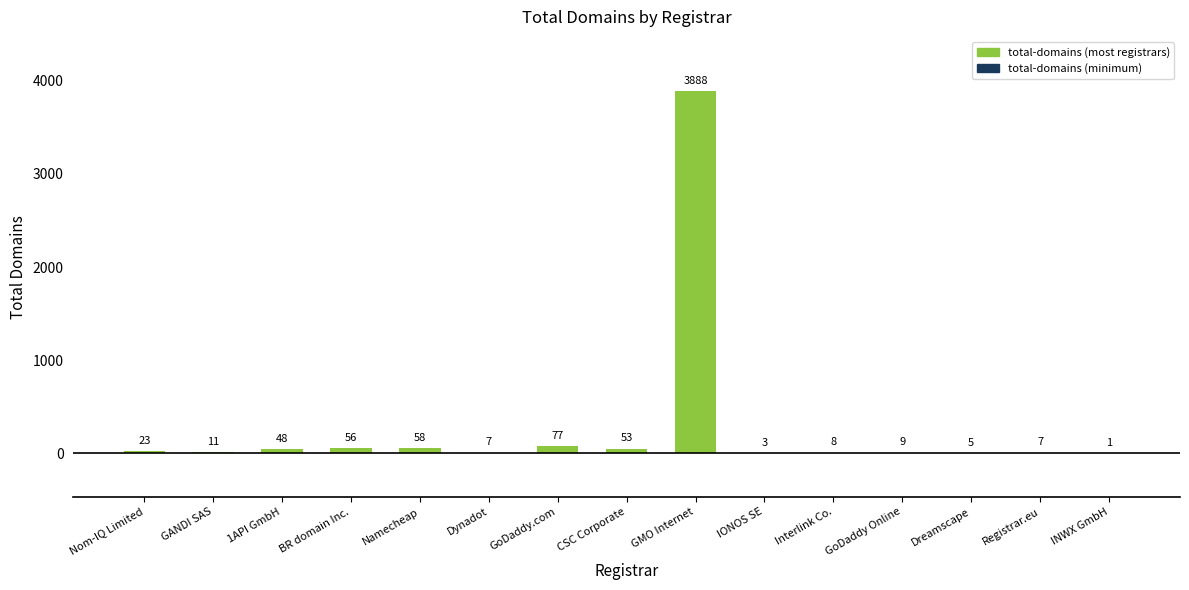

What is the ratio of the value at Nom-IQ Limited to the value at Dynadot?

3.3